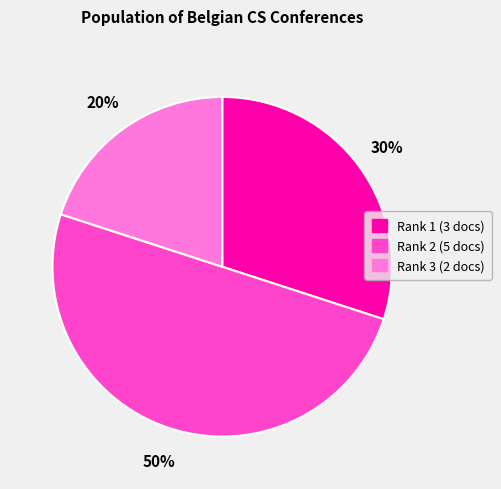

To the nearest percent, what is the difference between the largest and smallest slice percentages?

30%